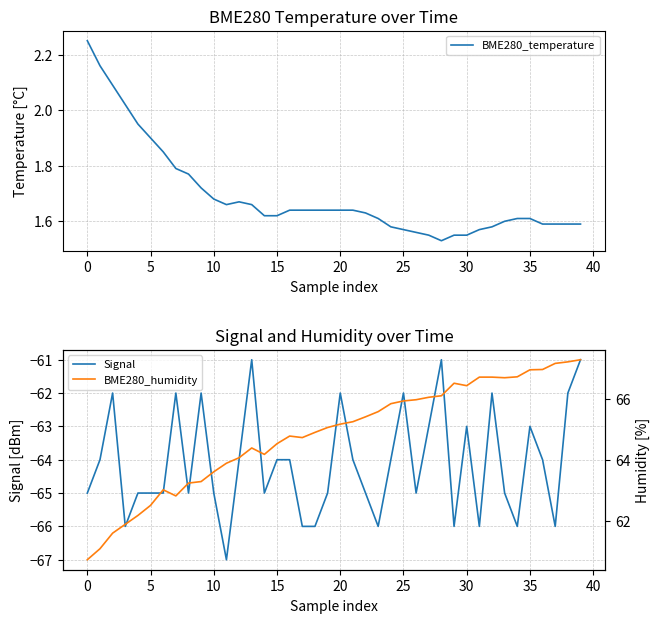

What is the sum of all BME280_temperature values?

67.7